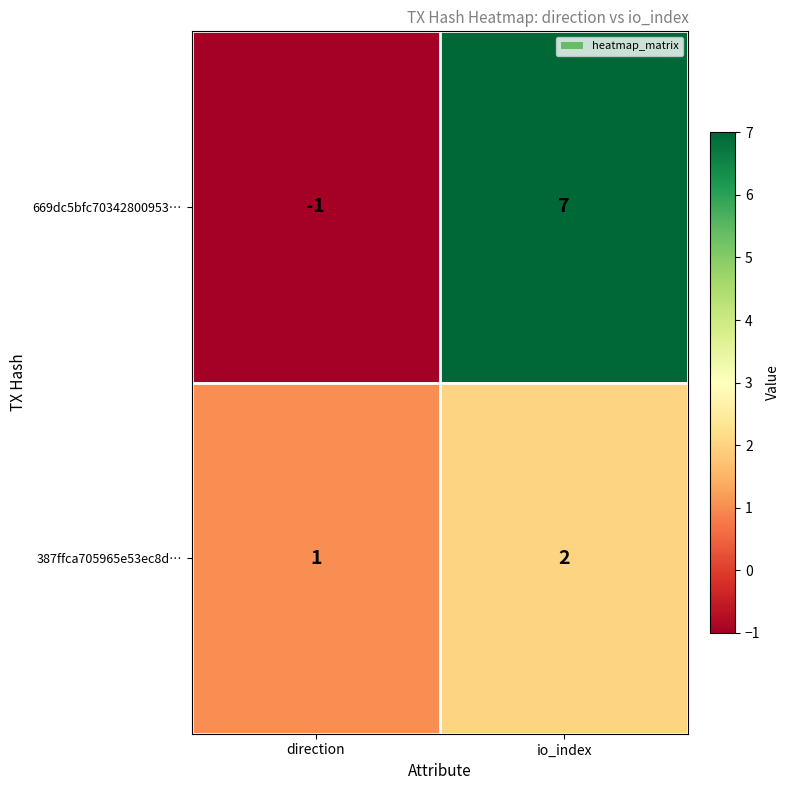

What is the sum of all 387ffca705965e53ec8d… values?

3